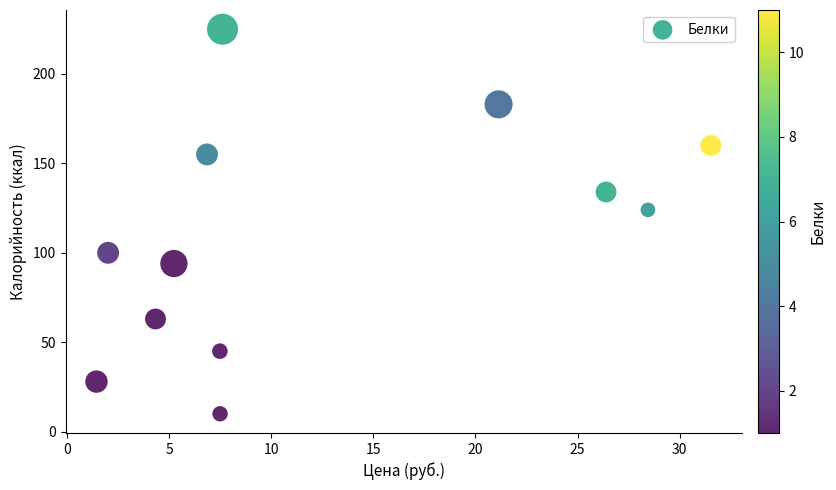

What is the range of Y values (max minus min)?

215